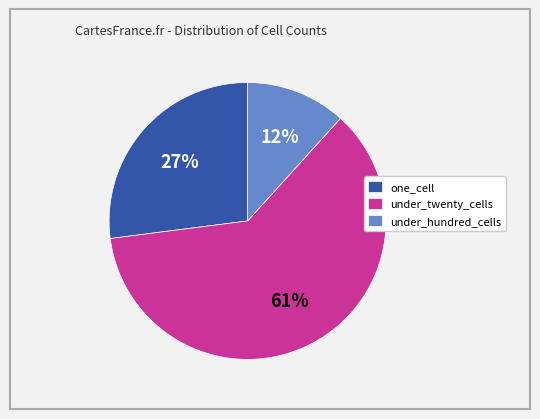

Is there any slice that represents more than half of the pie?

Yes